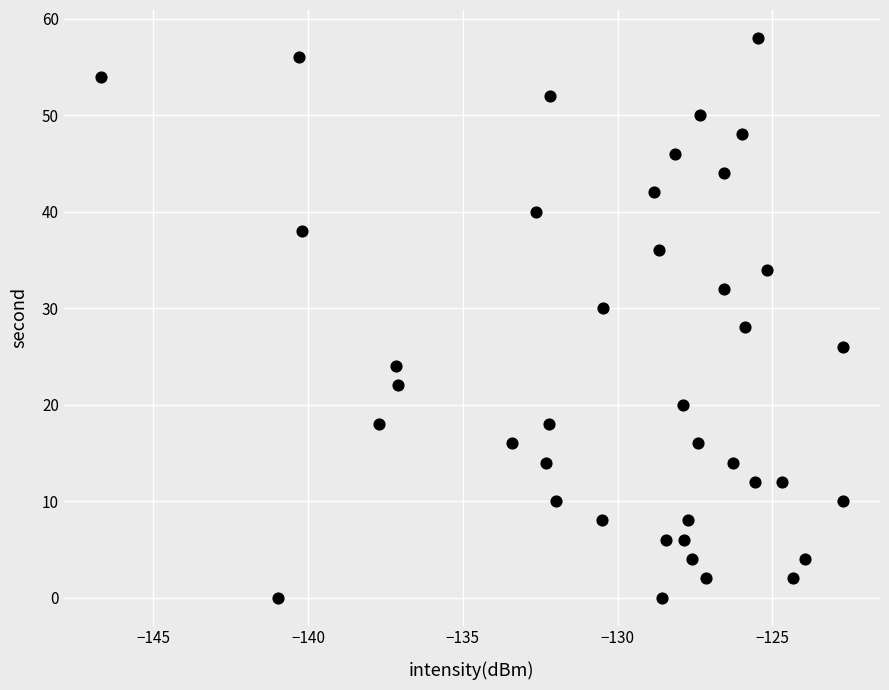

What is the range of Y values (max minus min)?

58